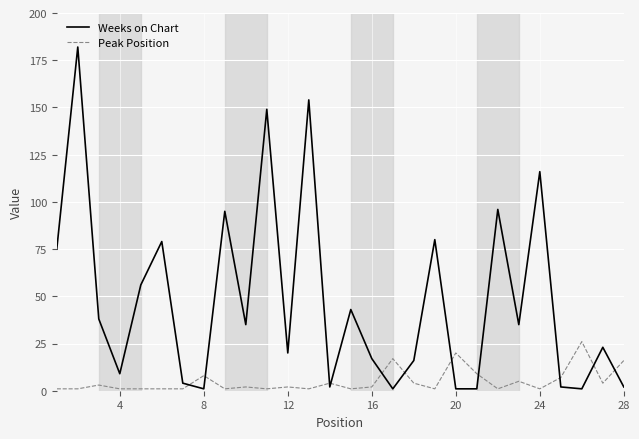

How many interior local peaks does the Weeks on Chart series have?

10